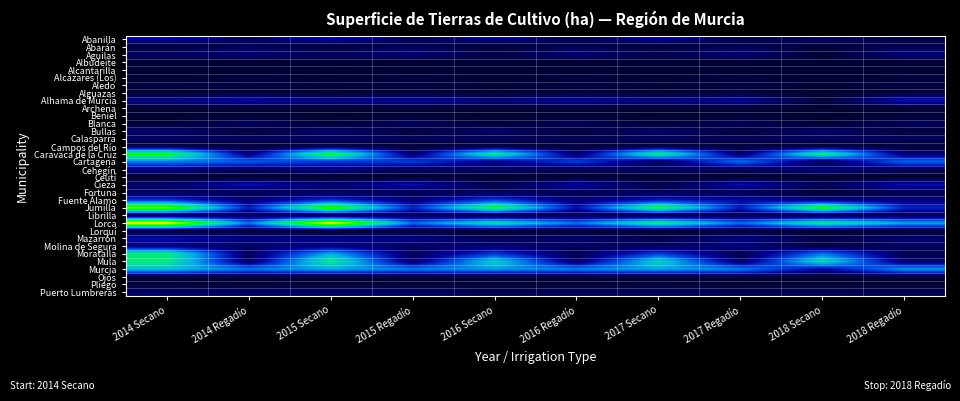

What is the greatest value displayed?

53161